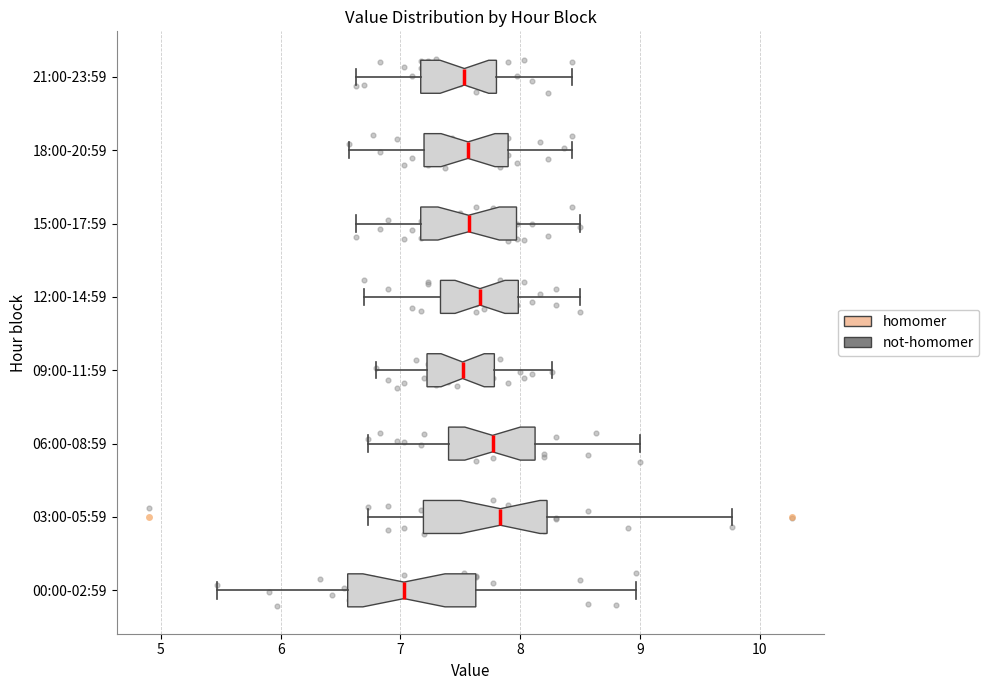

Reading bottom to top, transcribe this box plot: for each box, give where its median line is, the range the box spans, and where its two whiskers end, as read against the x-axis. The values are not printed on the chart, so give them approximately, as read against the axis.

00:00-02:59: median 7.0, box 6.6 to 7.6, whiskers 5.5 to 9.0
03:00-05:59: median 7.8, box 7.2 to 8.2, whiskers 6.7 to 9.8
06:00-08:59: median 7.8, box 7.4 to 8.1, whiskers 6.7 to 9.0
09:00-11:59: median 7.5, box 7.2 to 7.8, whiskers 6.8 to 8.3
12:00-14:59: median 7.7, box 7.3 to 8.0, whiskers 6.7 to 8.5
15:00-17:59: median 7.6, box 7.2 to 8.0, whiskers 6.6 to 8.5
18:00-20:59: median 7.6, box 7.2 to 7.9, whiskers 6.6 to 8.4
21:00-23:59: median 7.5, box 7.2 to 7.8, whiskers 6.6 to 8.4